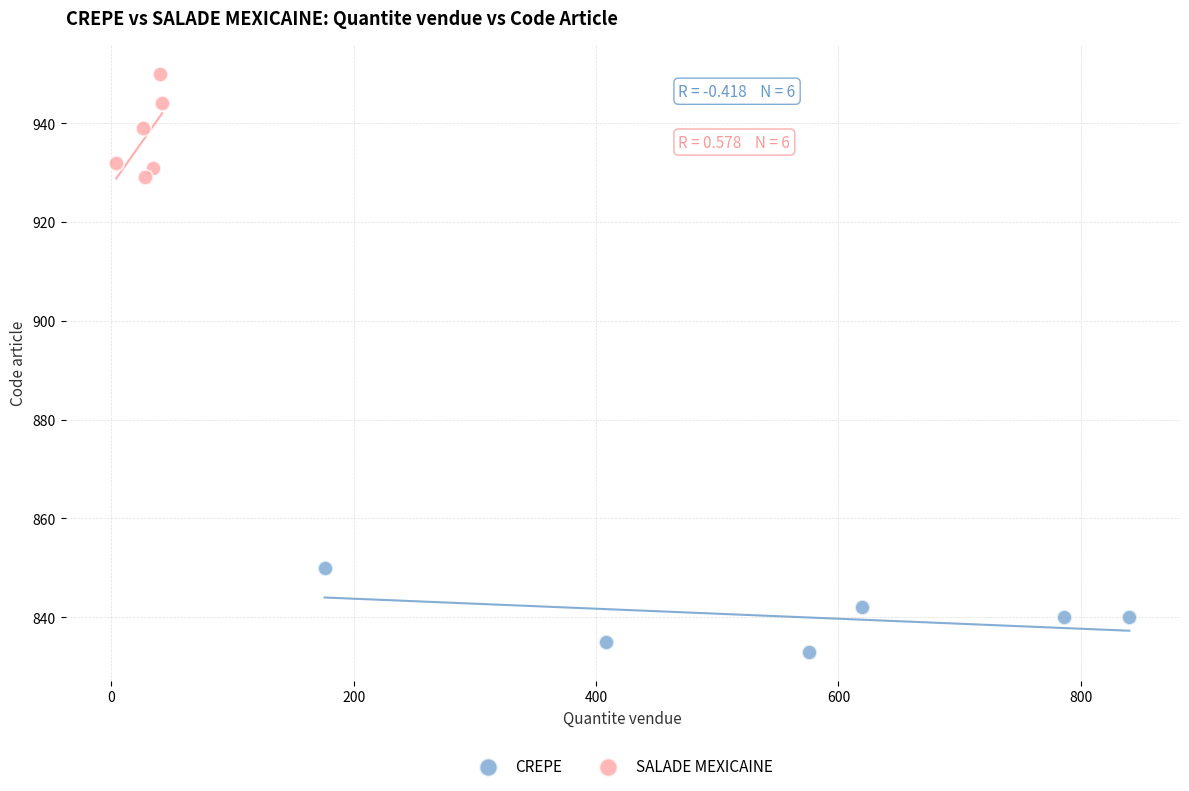

Which series reaches the maximum Y coordinate?

SALADE MEXICAINE